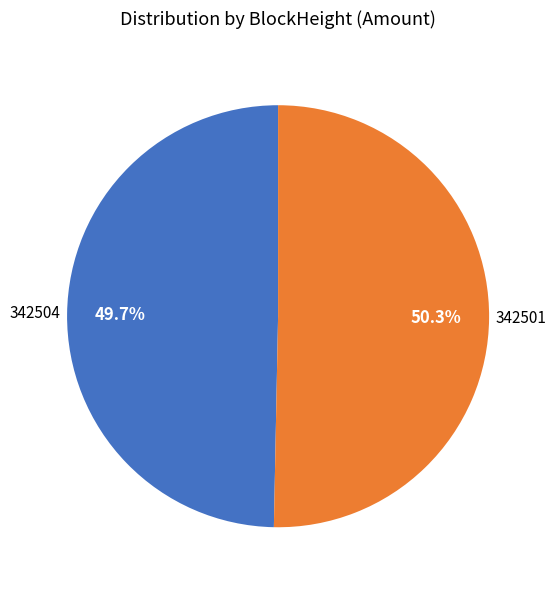

To the nearest percent, what is the average slice percentage?

50%